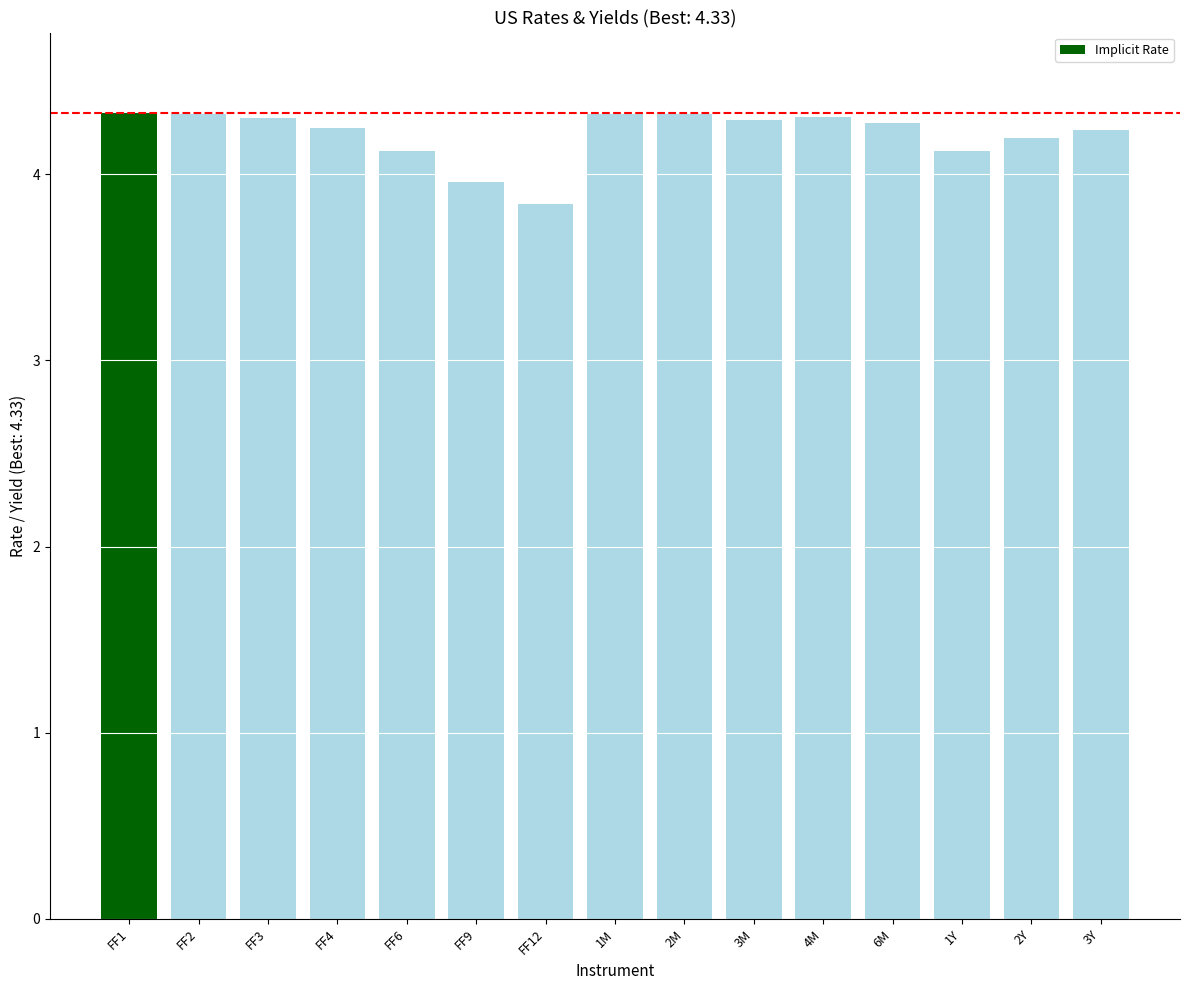

How many bars are there in total?

15